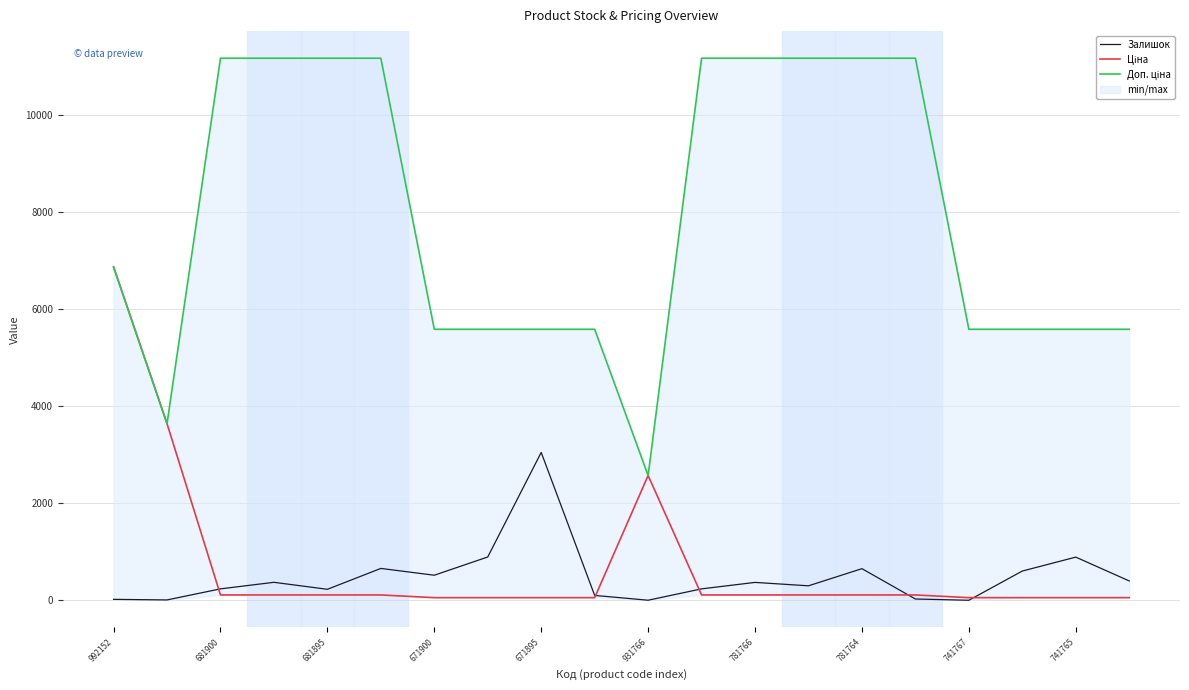

List the series in order of their peak value, highest first.

Доп. ціна, Ціна, Залишок